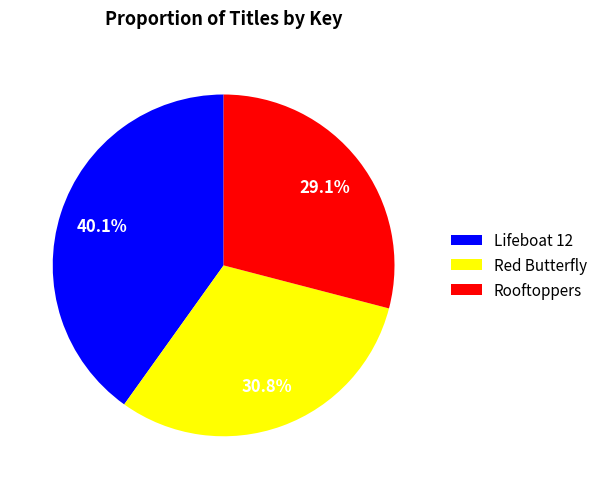

What is the largest slice in the pie chart?

Lifeboat 12